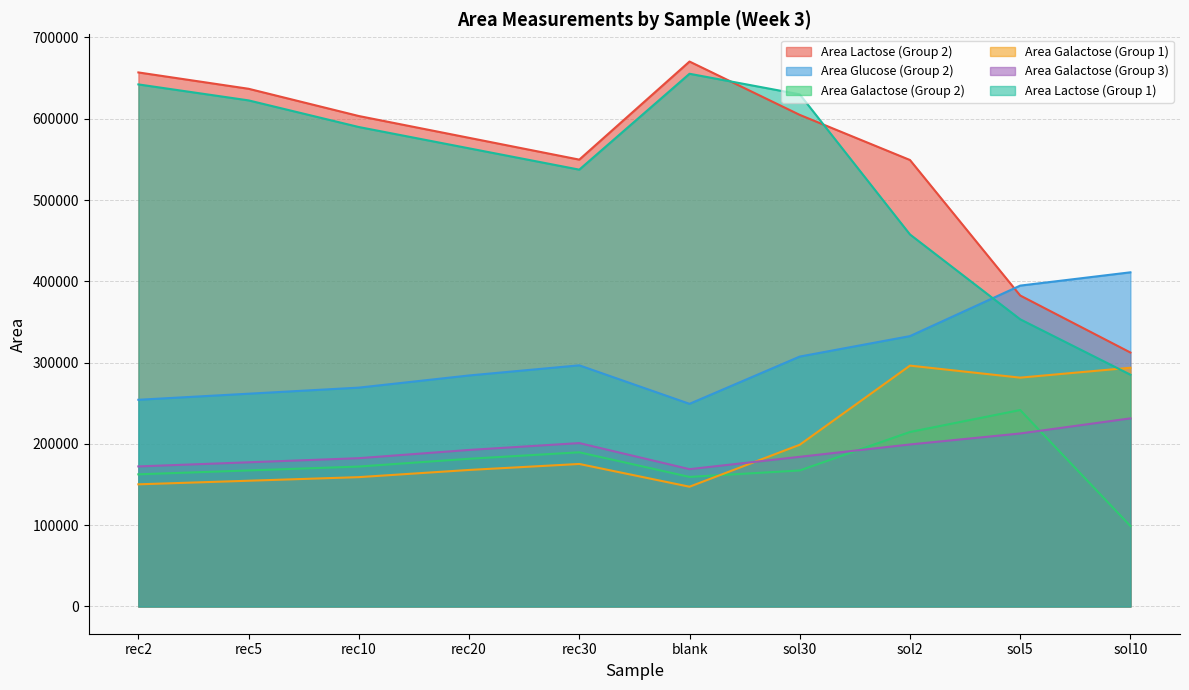

What position from the left is sol2?

8